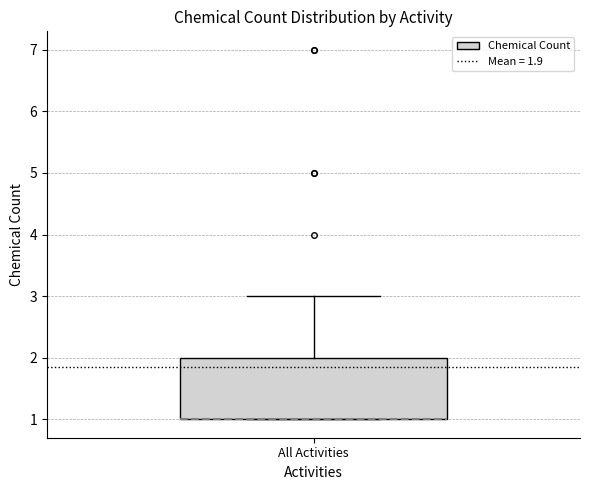

Where is the upper edge of the box for All Activities on the y-axis? The values are not printed on the chart, so give them approximately, as read against the axis.

2